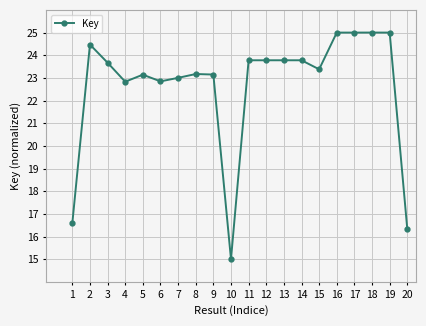

The value at 17 is 32.9. True or false?

False